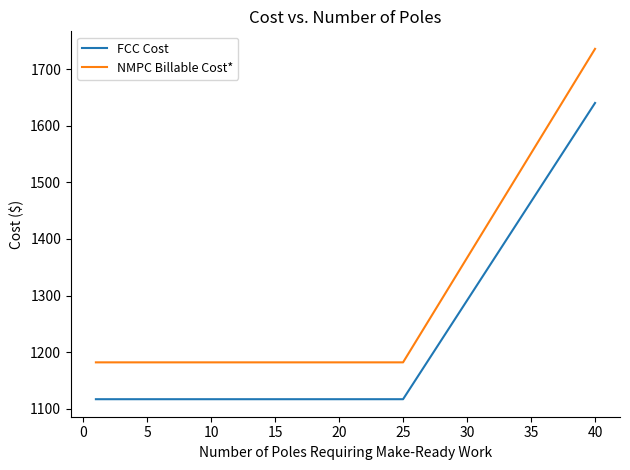

What is the average value of the NMPC Billable Cost* series?

1292.7